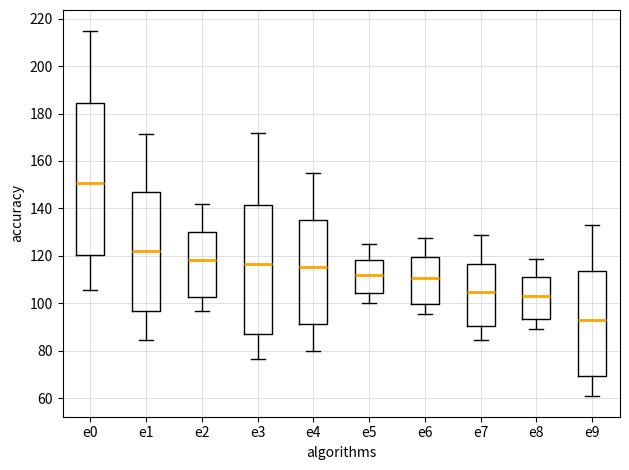

Reading left to right, read every box against the y-axis: the position of its median line, the range the box covers, and the ends of its whiskers. The values are not printed on the chart, so give them approximately, as read against the axis.

e0: median 150, box 120 to 184, whiskers 106 to 214
e1: median 122, box 98 to 146, whiskers 84 to 172
e2: median 118, box 102 to 130, whiskers 96 to 142
e3: median 116, box 88 to 142, whiskers 76 to 172
e4: median 116, box 92 to 136, whiskers 80 to 154
e5: median 112, box 104 to 118, whiskers 100 to 126
e6: median 110, box 100 to 120, whiskers 96 to 128
e7: median 104, box 90 to 116, whiskers 84 to 128
e8: median 104, box 94 to 112, whiskers 90 to 118
e9: median 92, box 70 to 114, whiskers 62 to 132